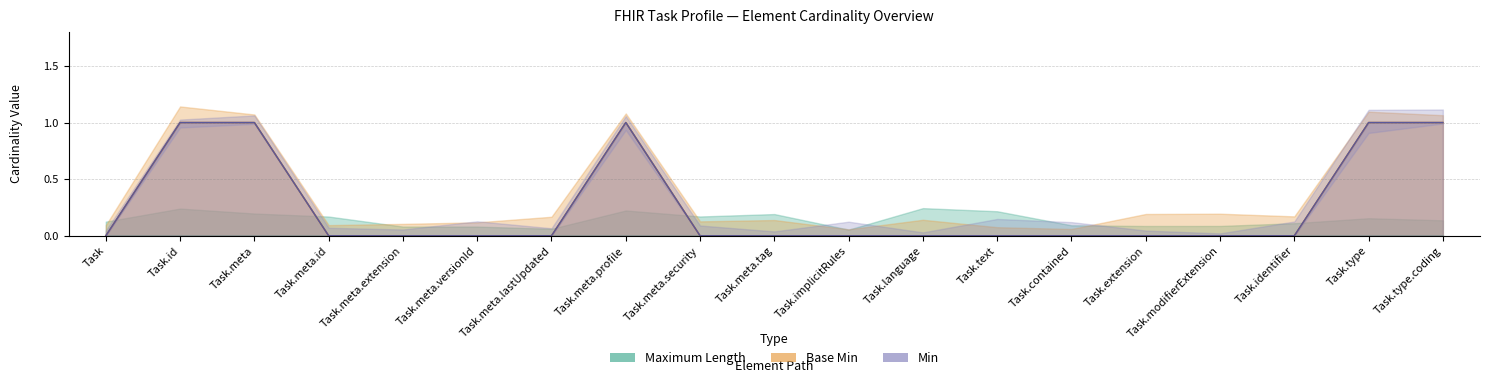

Which label corresponds to the smallest value in the chart?

Task